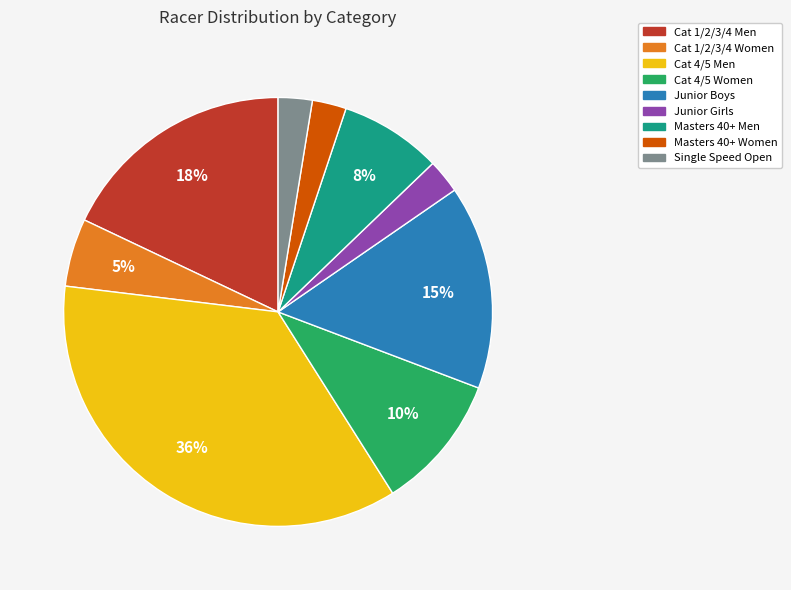

Combined, do Masters 40+ Women and Cat 4/5 Men account for over 50%?

No